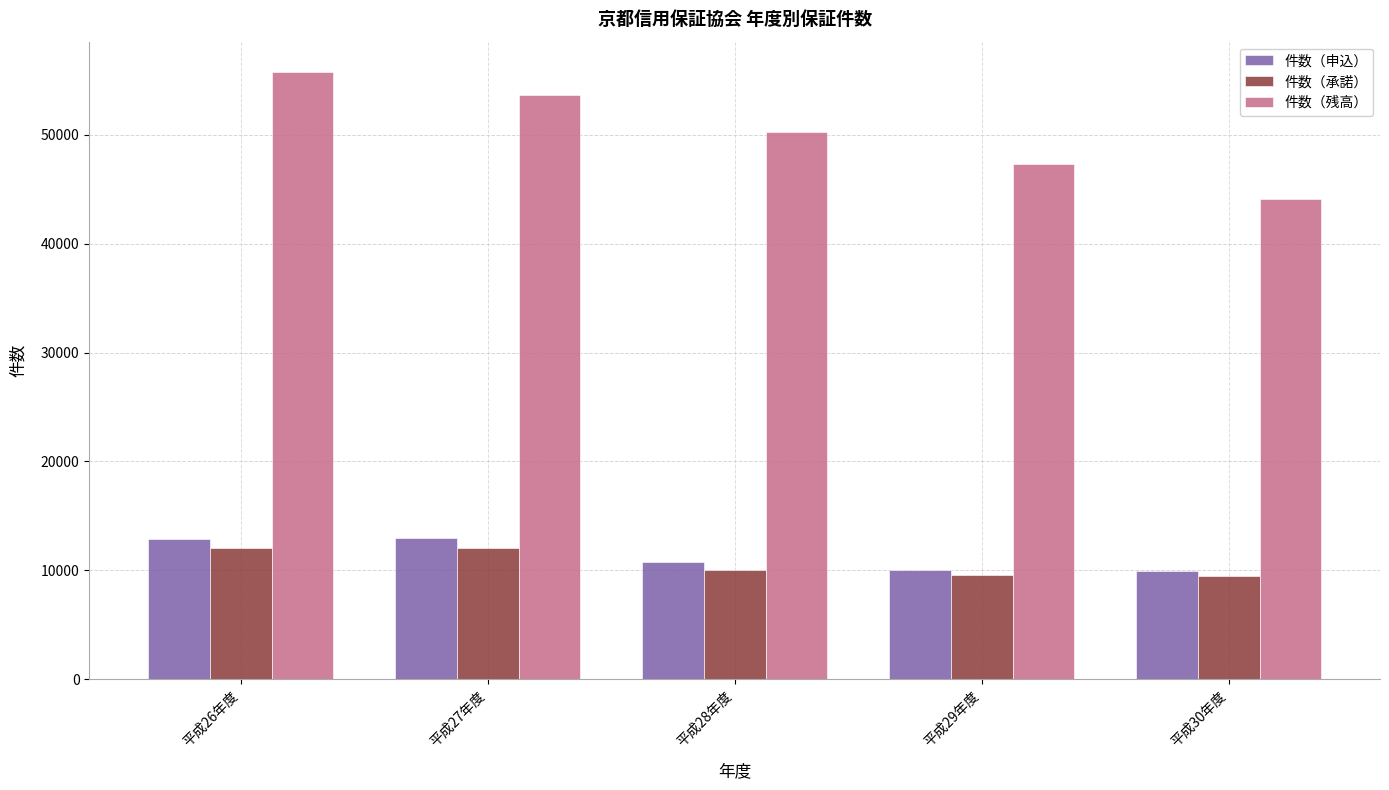

What position from the right is 平成29年度?

2